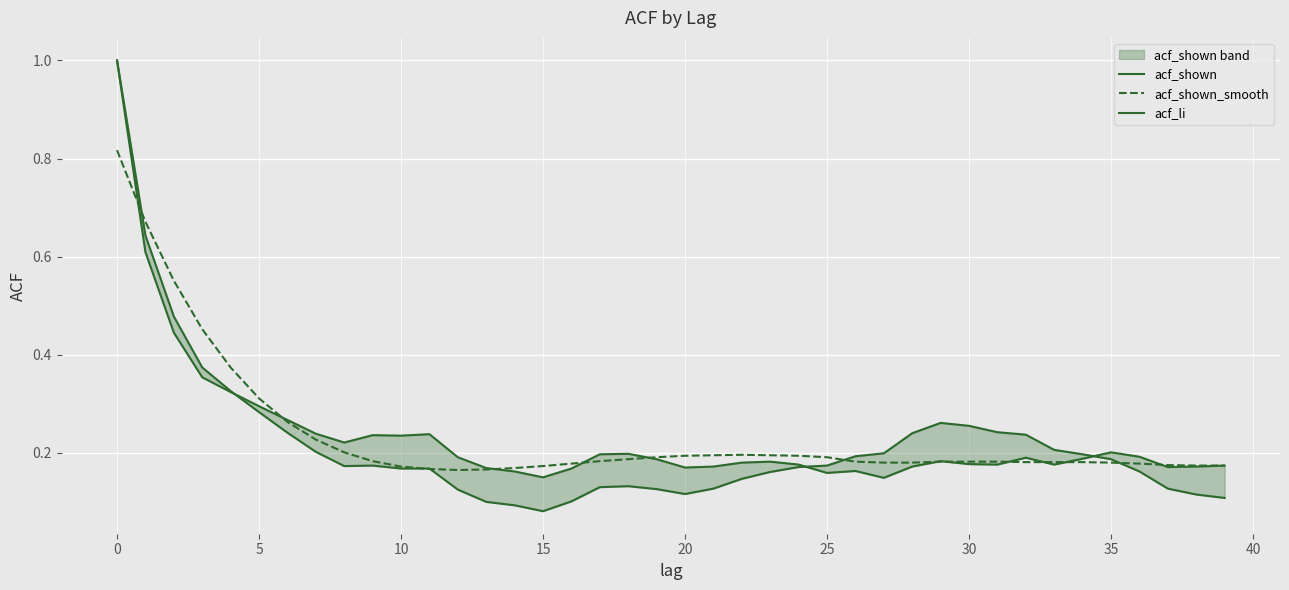

After their last crossing, which series has the higher values: acf_li or acf_shown?

acf_shown